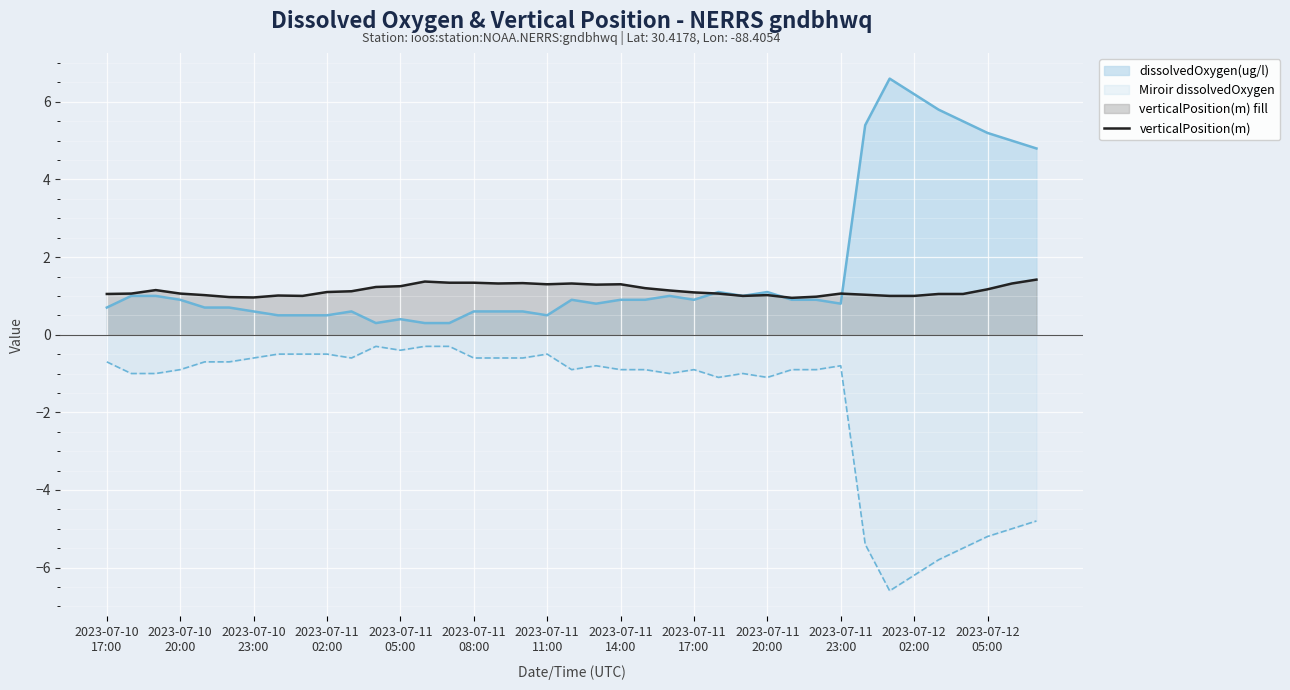

What is the approximate value at 19?

1.3